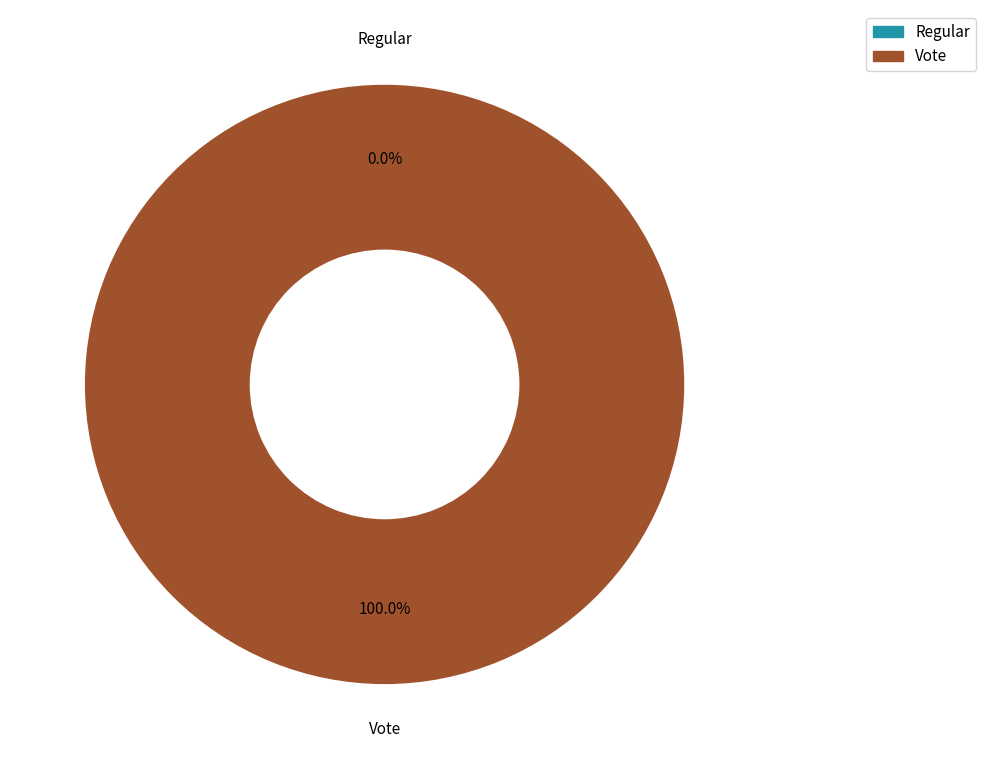

Which slice is the smallest?

Regular